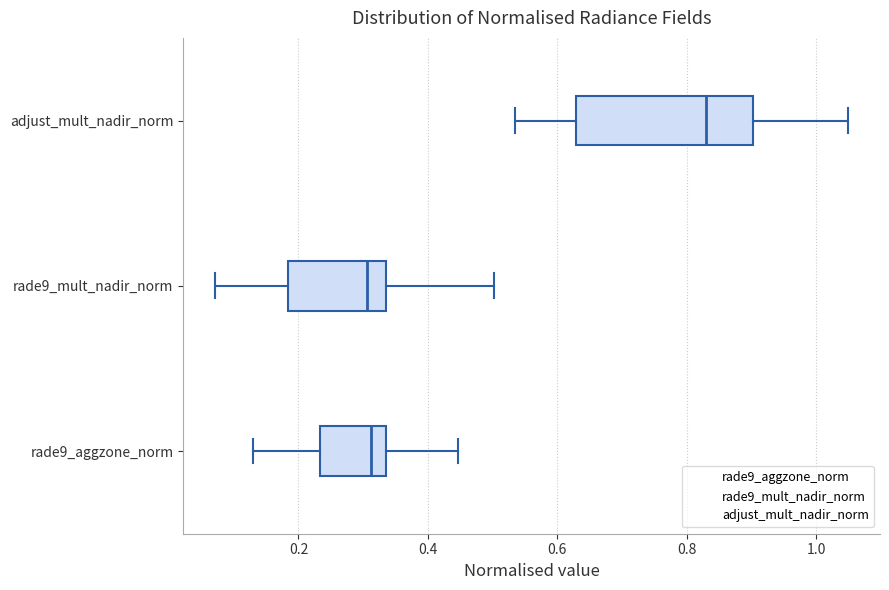

Which box's median line is the furthest to the right?

adjust_mult_nadir_norm